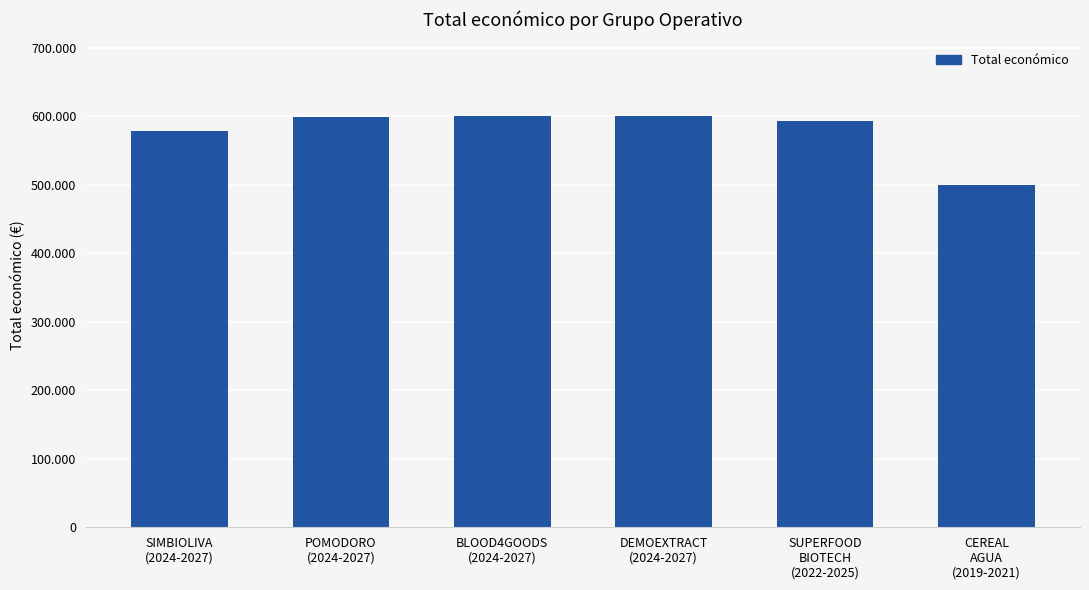

What is the smallest value displayed?

499930